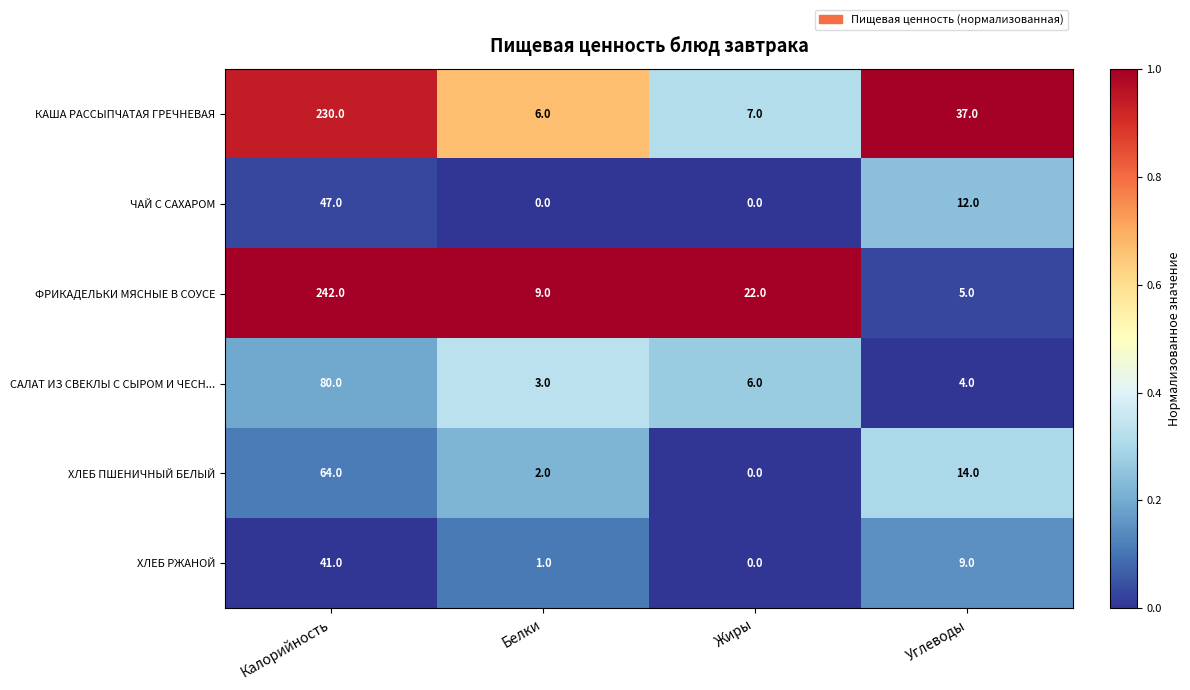

At Калорийность, list the series in order from smallest to largest.

ХЛЕБ РЖАНОЙ, ЧАЙ С САХАРОМ, ХЛЕБ ПШЕНИЧНЫЙ БЕЛЫЙ, САЛАТ ИЗ СВЕКЛЫ С СЫРОМ И ЧЕСН..., КАША РАССЫПЧАТАЯ ГРЕЧНЕВАЯ, ФРИКАДЕЛЬКИ МЯСНЫЕ В СОУСЕ